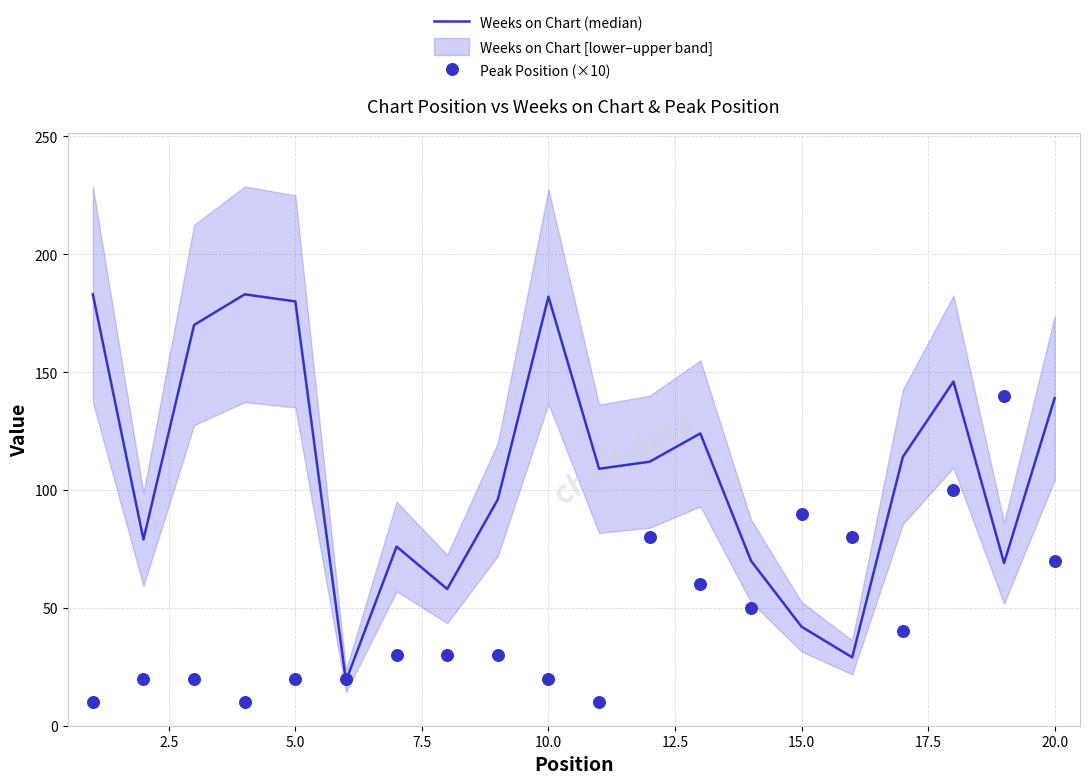

What are all the series names shown in the legend?

Weeks on Chart (median), Peak Position (×10)